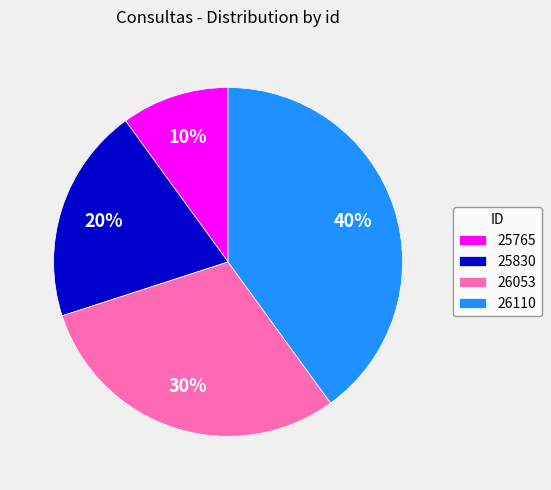

How many segments does this pie chart have?

4